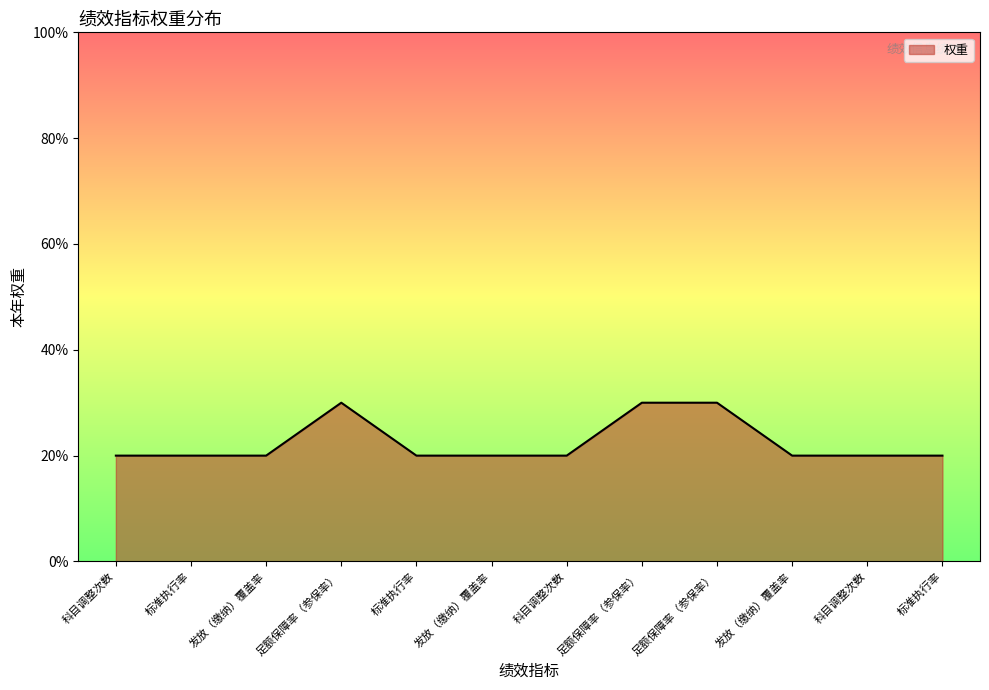

At which category does the chart reach its peak across all series?

足额保障率（参保率）